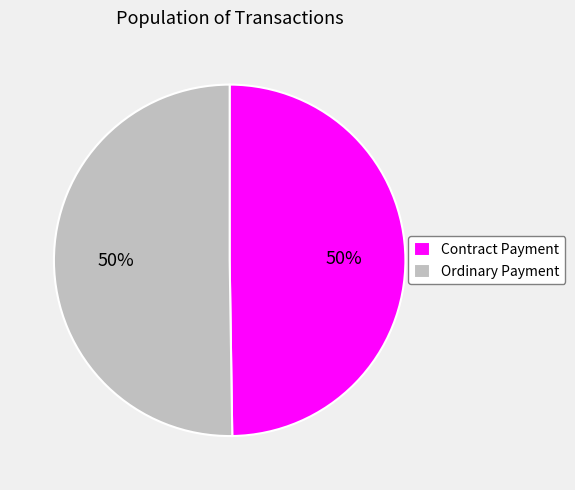

Is it true that Ordinary Payment is 44% of the pie?

False